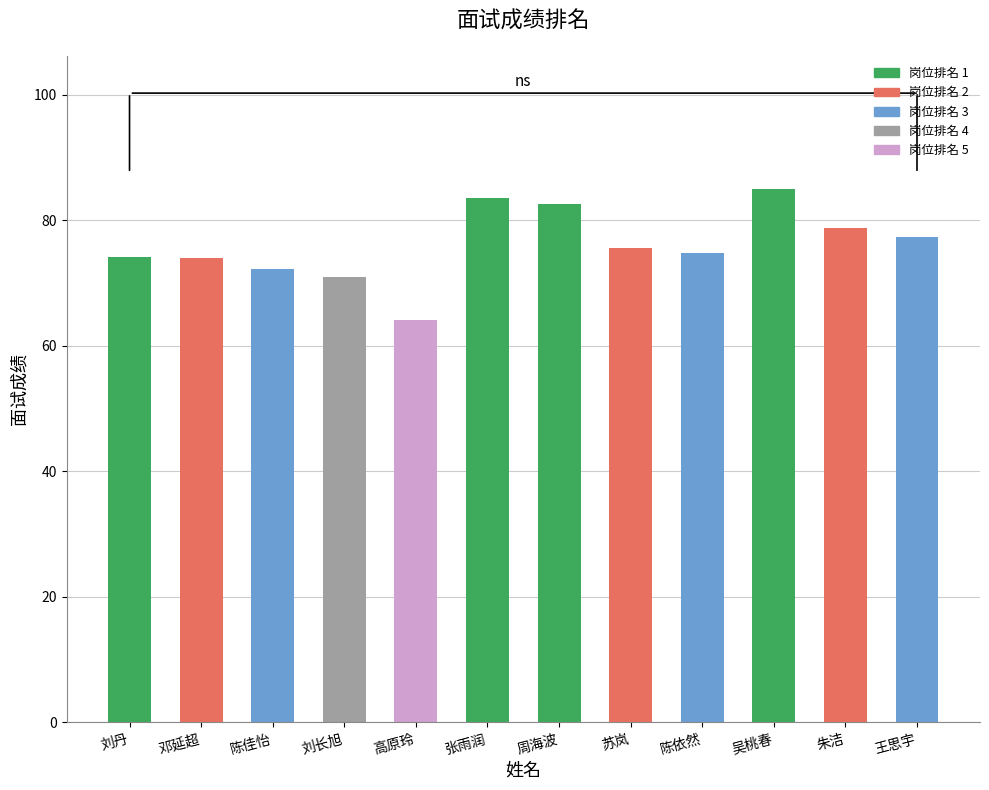

True or false: the data shows 83.6 at 张雨润.

True